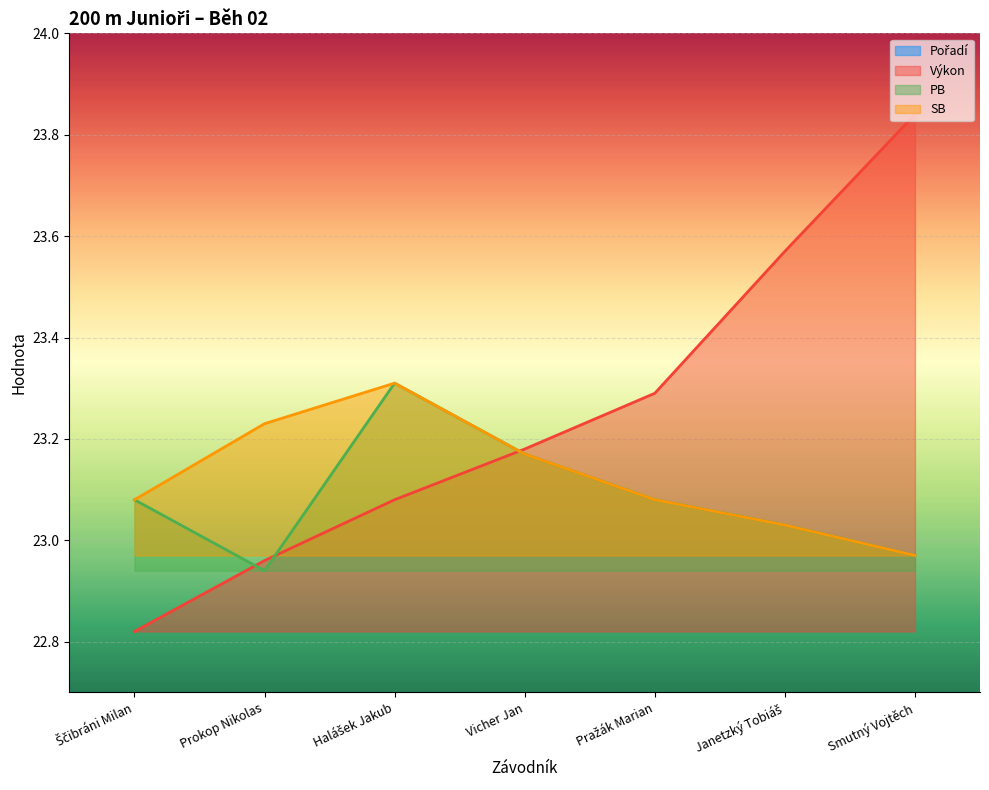

Which label corresponds to the largest value in the chart?

Smutný Vojtěch